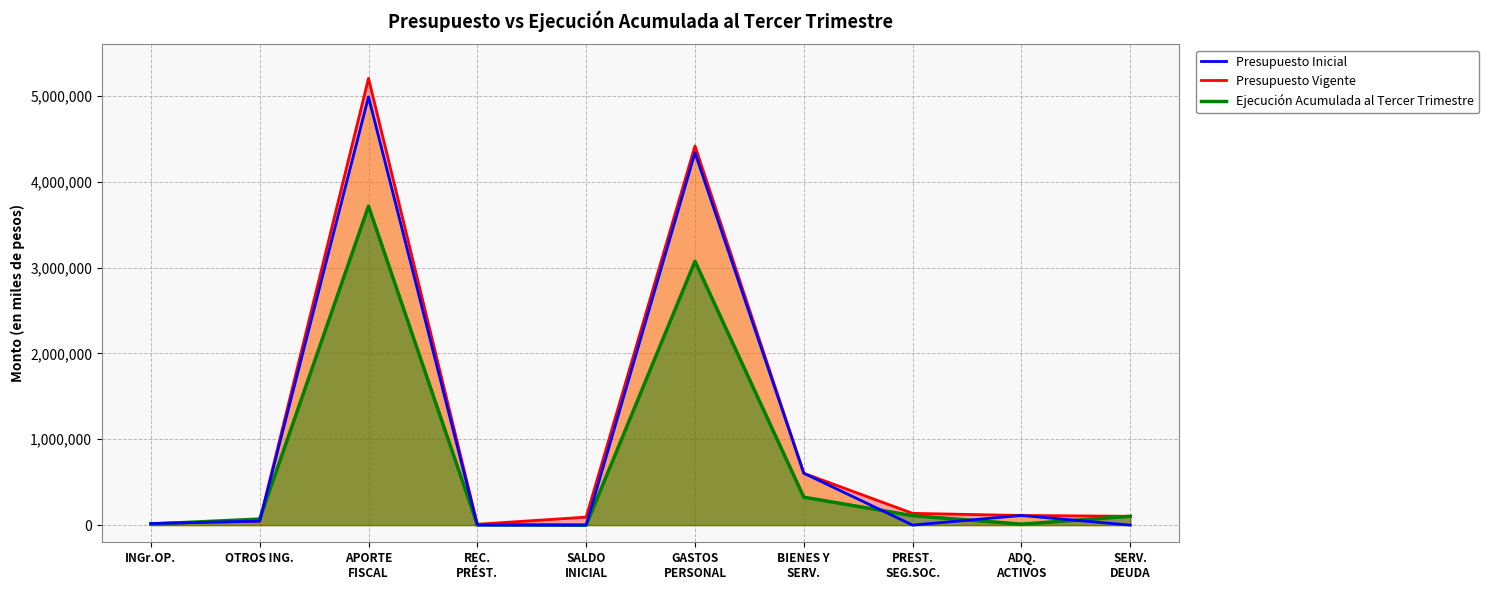

Where is Ejecución Acumulada al Tercer Trimestre nearest to the value 1857609?

GASTOS PERSONAL